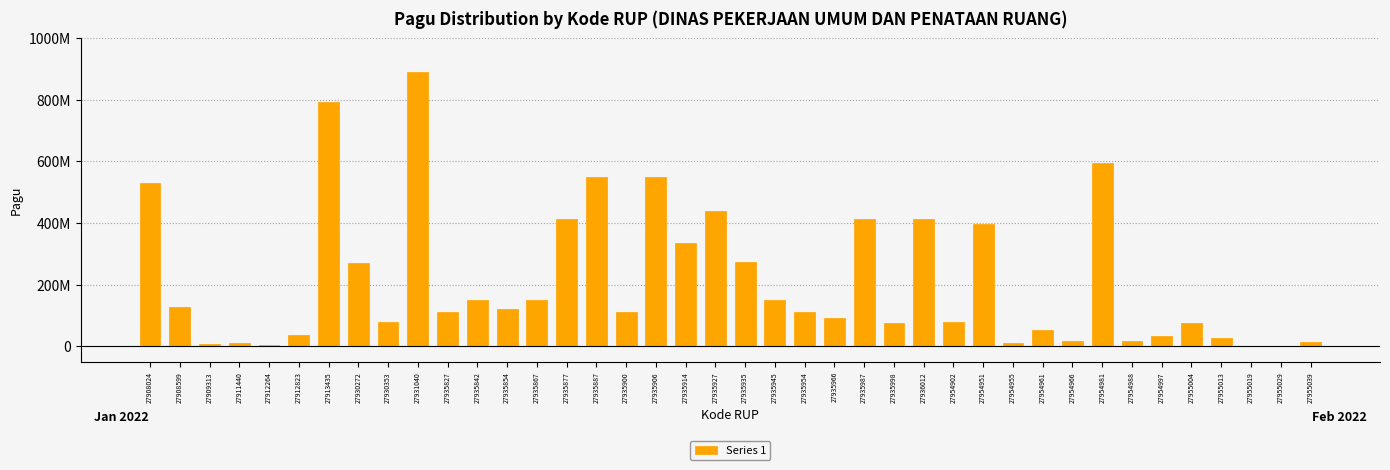

How many bars are there in total?

40